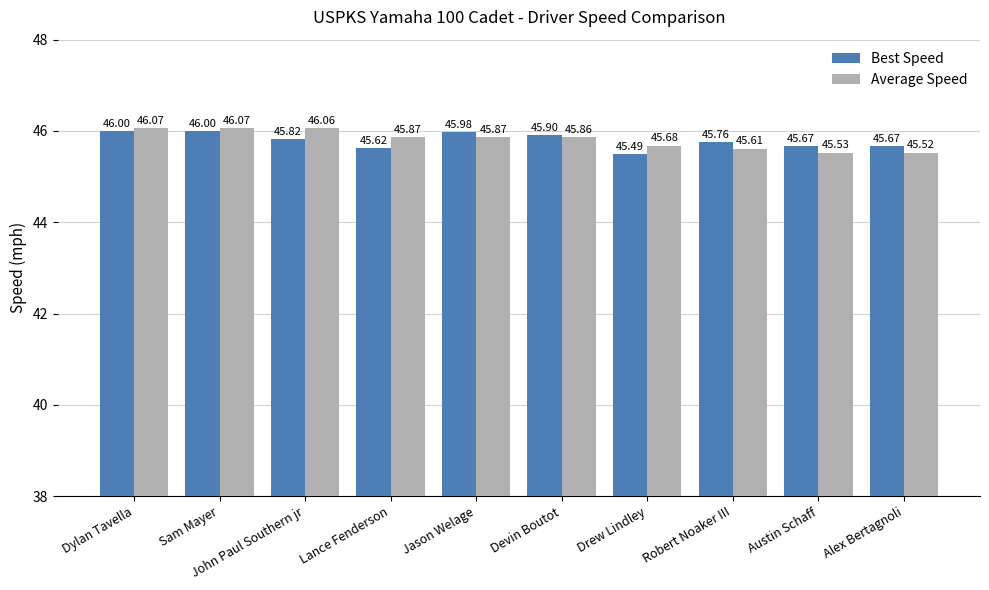

What is the sum of all Average Speed values?

458.1